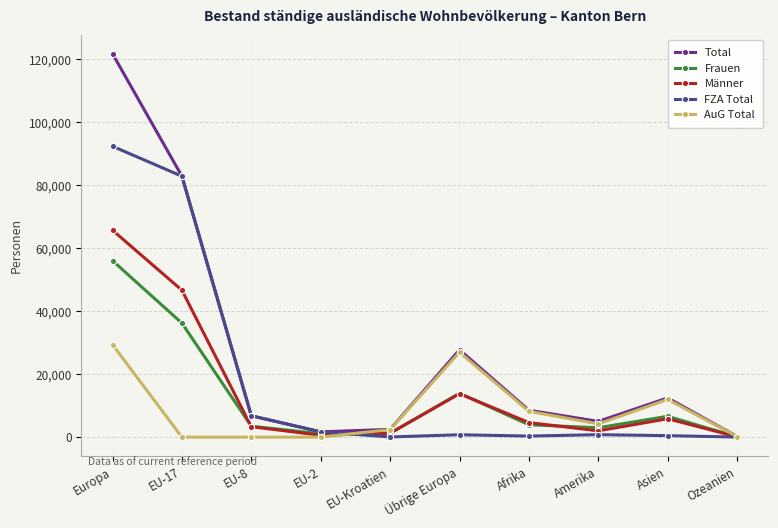

Which series has the largest total across all categories?

Total